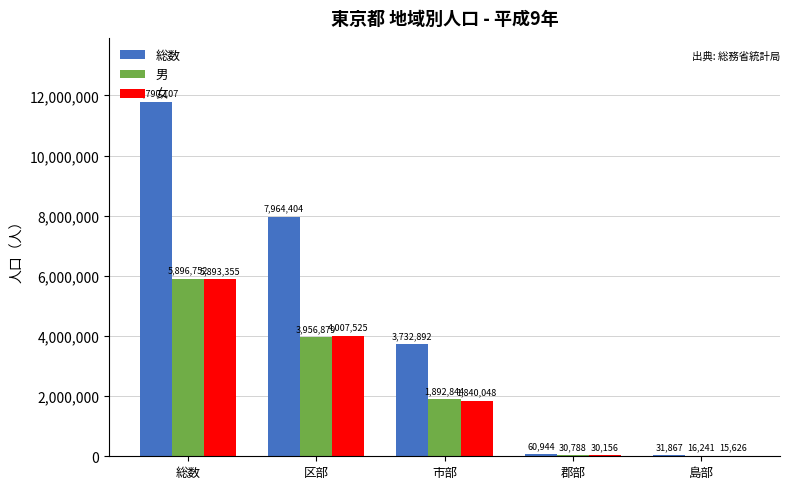

How many groups of bars are there?

5